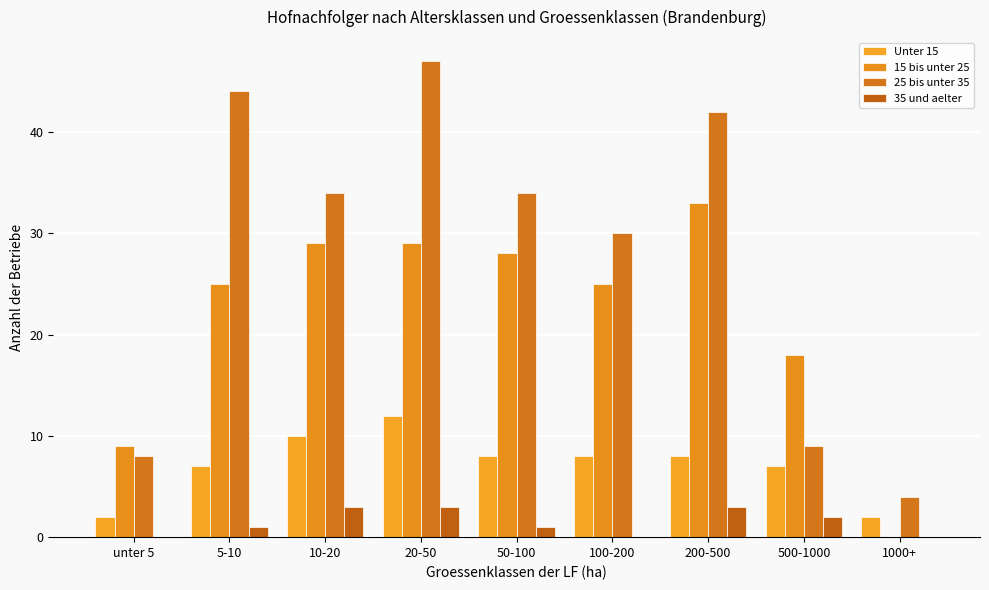

Which series has the largest range (max minus min)?

25 bis unter 35